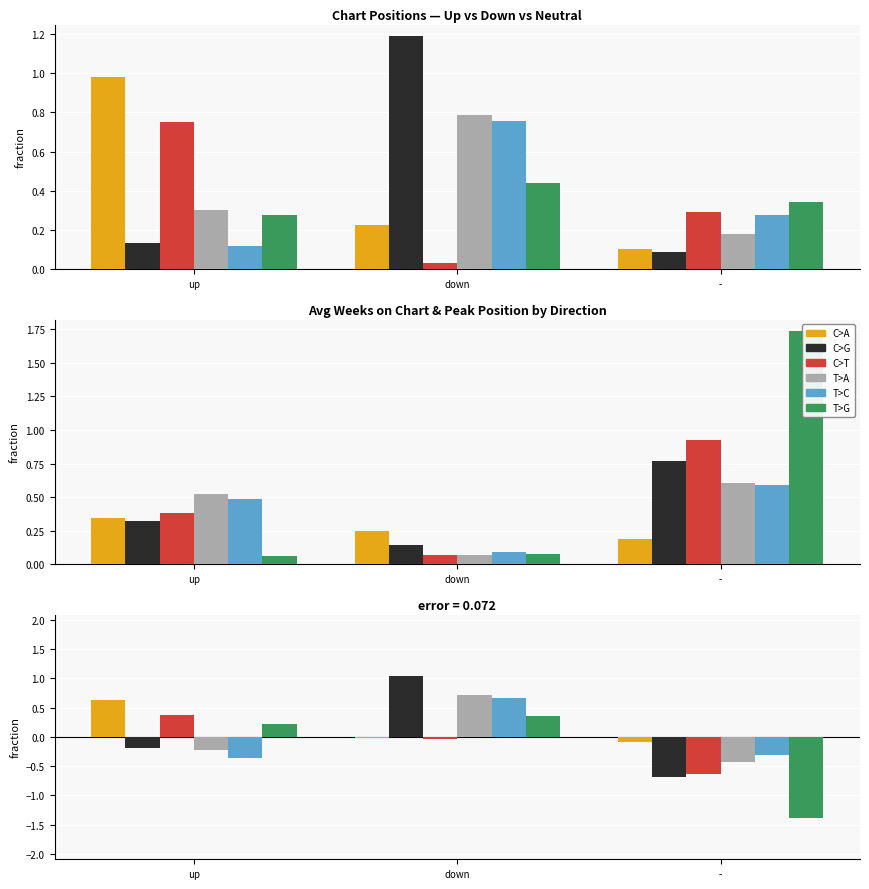

At how many categories does at least one series exceed -1?

3